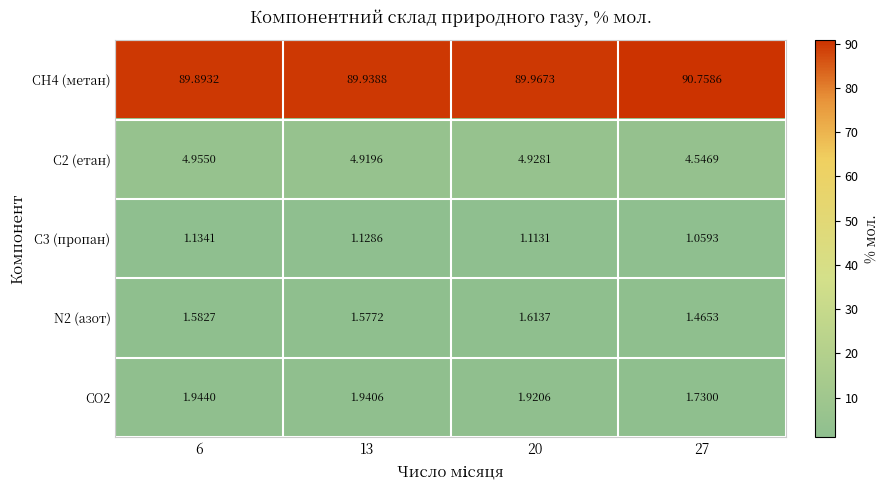

Is the value of C2 (етан) at 13 greater than the value of N2 (азот) at 13?

Yes